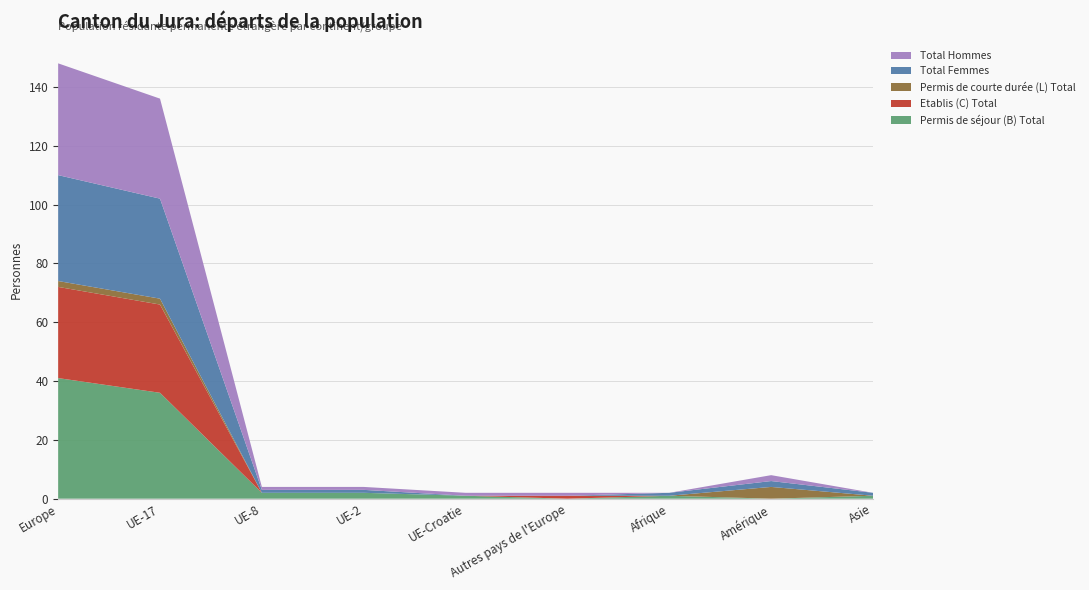

Reading left to right, list all the values displayed in this chart.

Permis de séjour (B) Total: 41	36	2	2	1	0	1	0	1
Etablis (C) Total: 31	30	0	0	0	1	0	0	0
Permis de courte durée (L) Total: 2	2	0	0	0	0	0	4	0
Total Femmes: 36	34	1	1	0	0	1	2	1
Total Hommes: 38	34	1	1	1	1	0	2	0